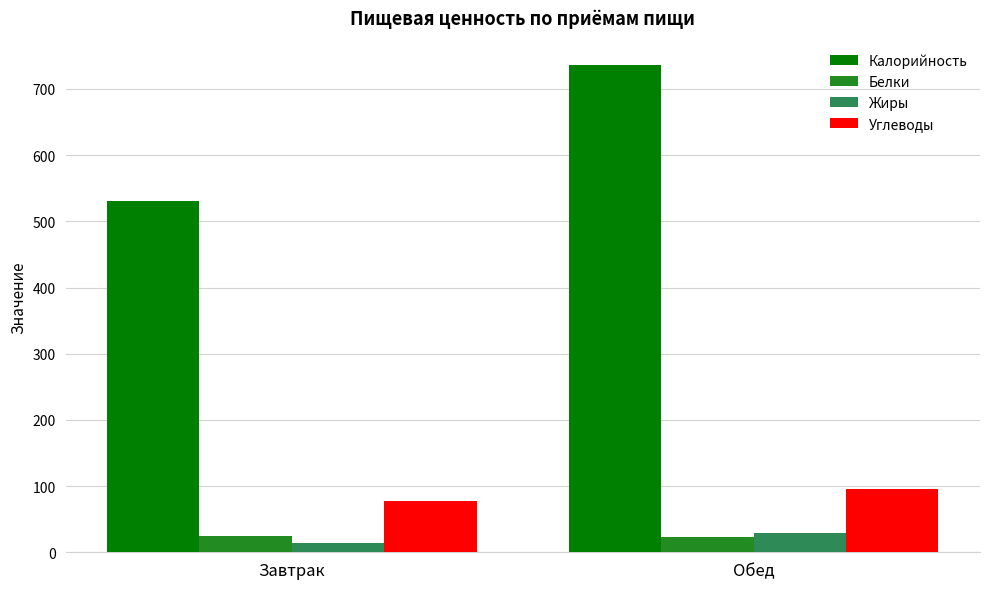

What is the total value across all series at Завтрак?

647.9